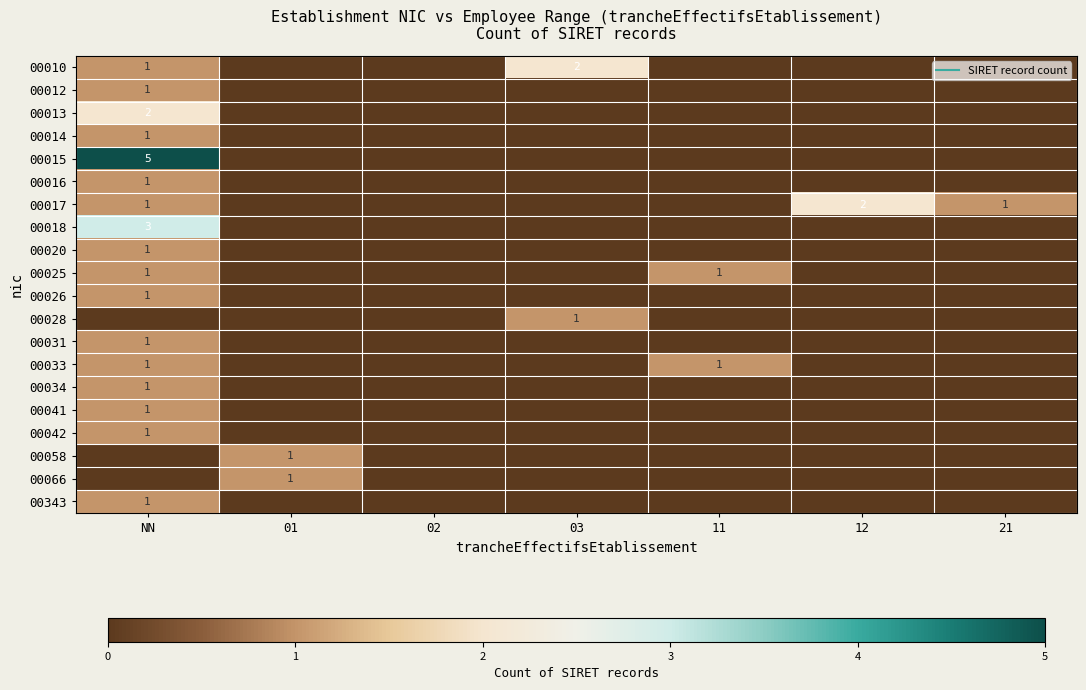

What is the sum of all 00020 values?

1